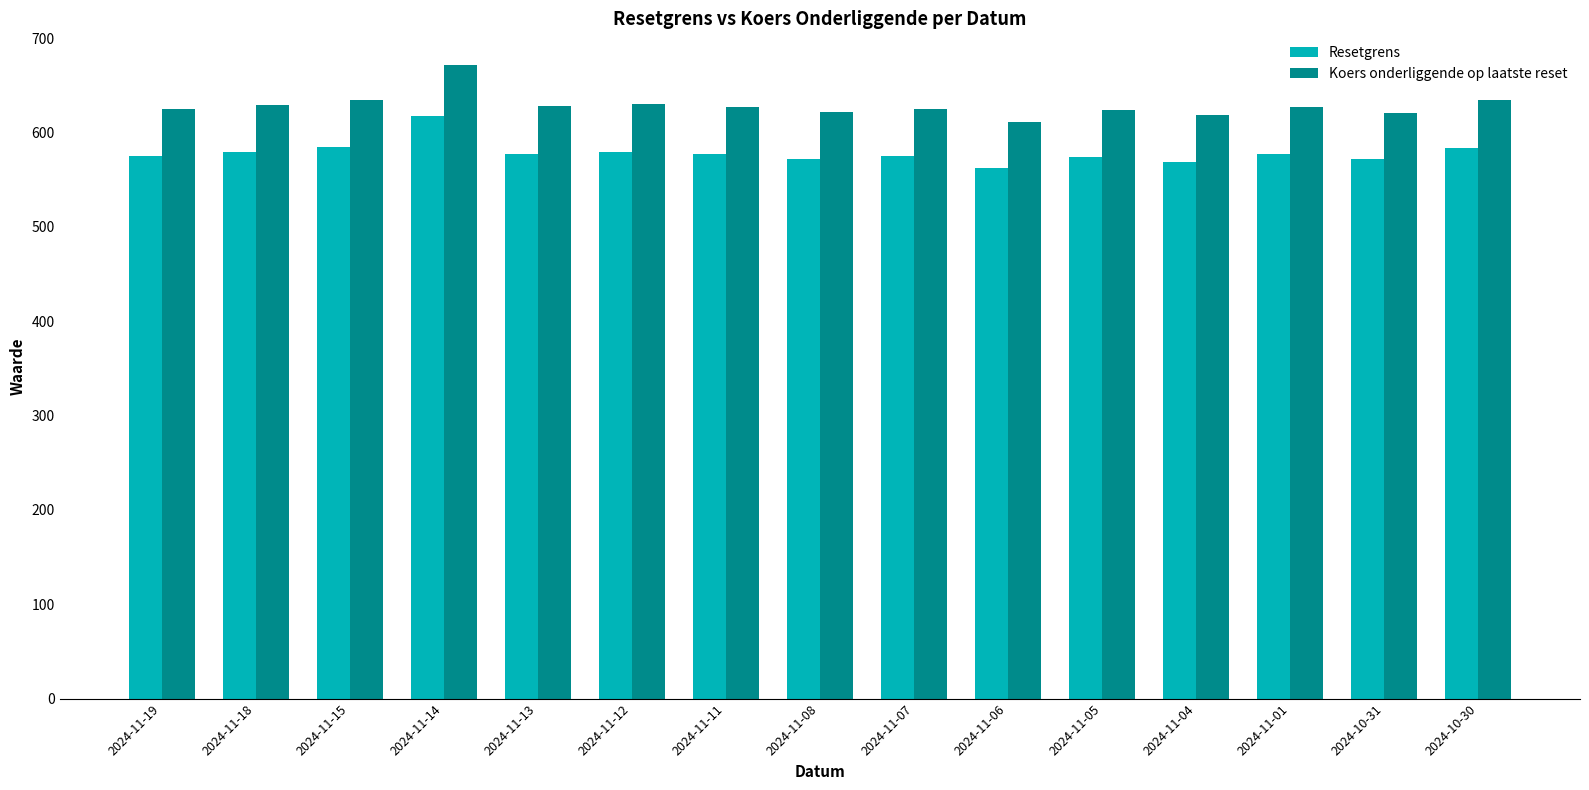

What is the greatest value displayed?

671.6